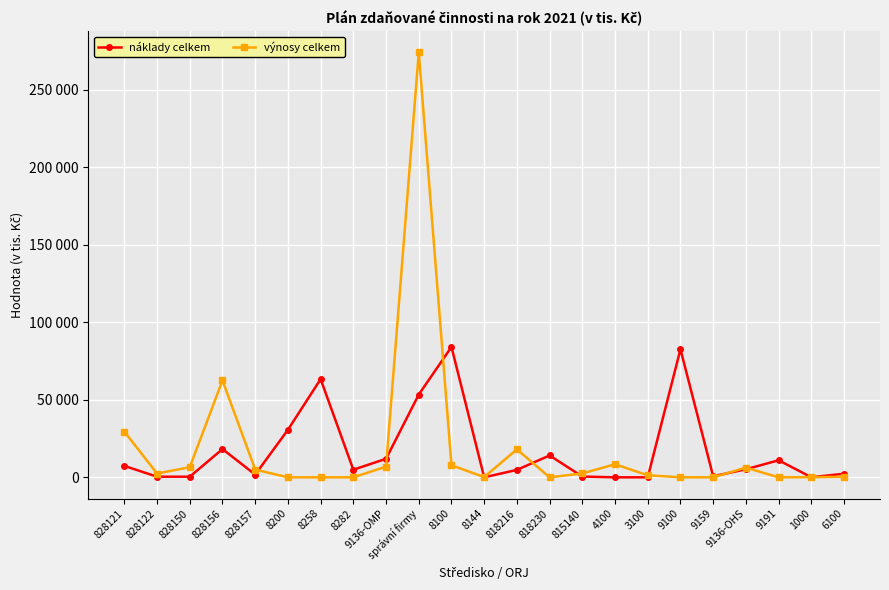

Where does the náklady celkem series first go above 4900?

828121